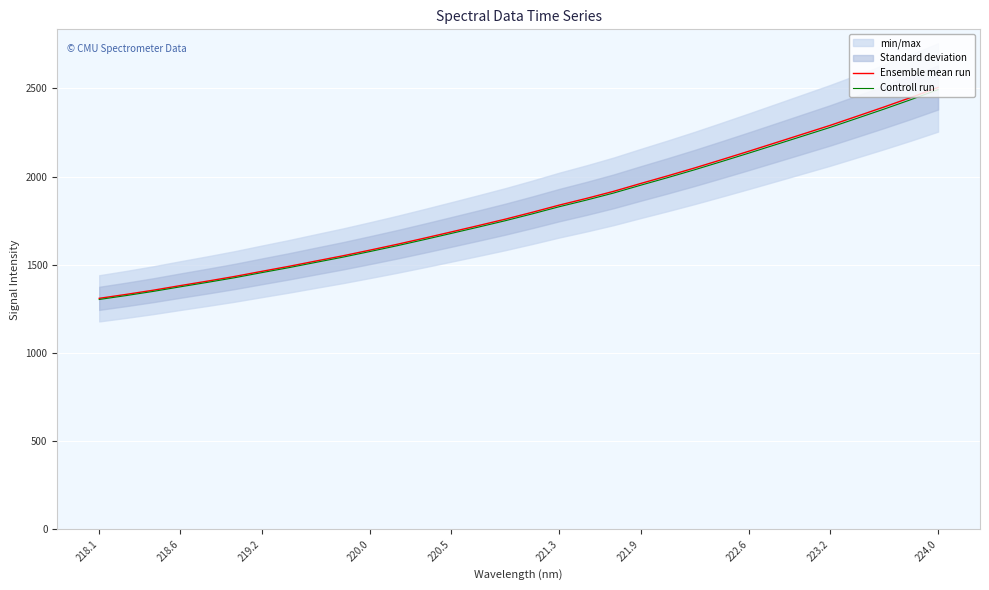

How many lines are shown in the chart?

2